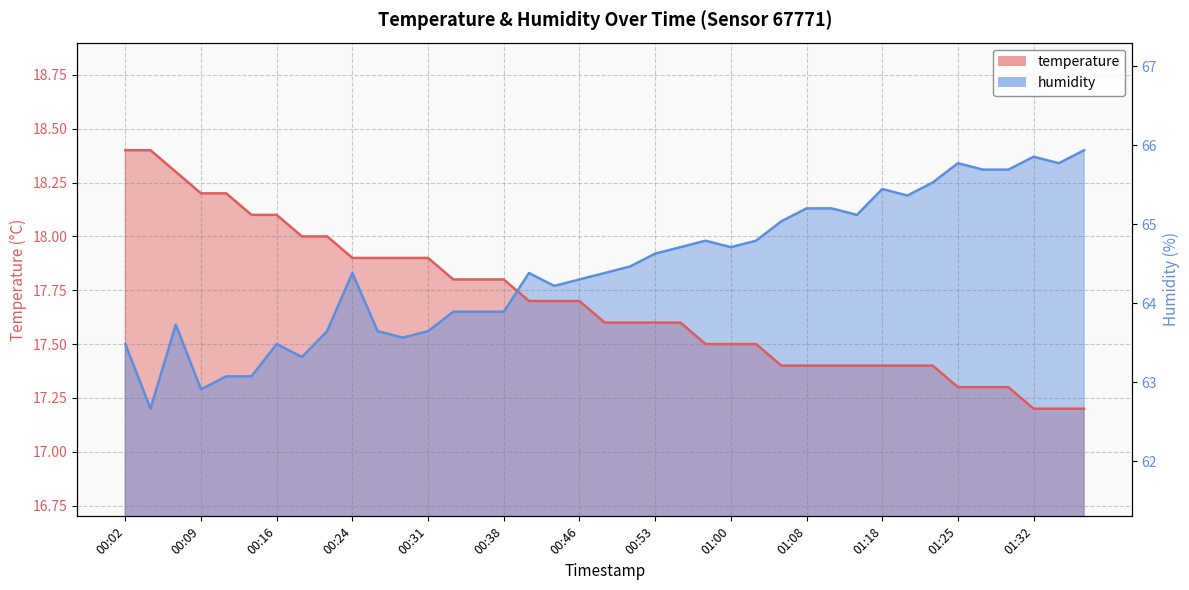

The value of humidity at 00:46 is 17.8. True or false?

True